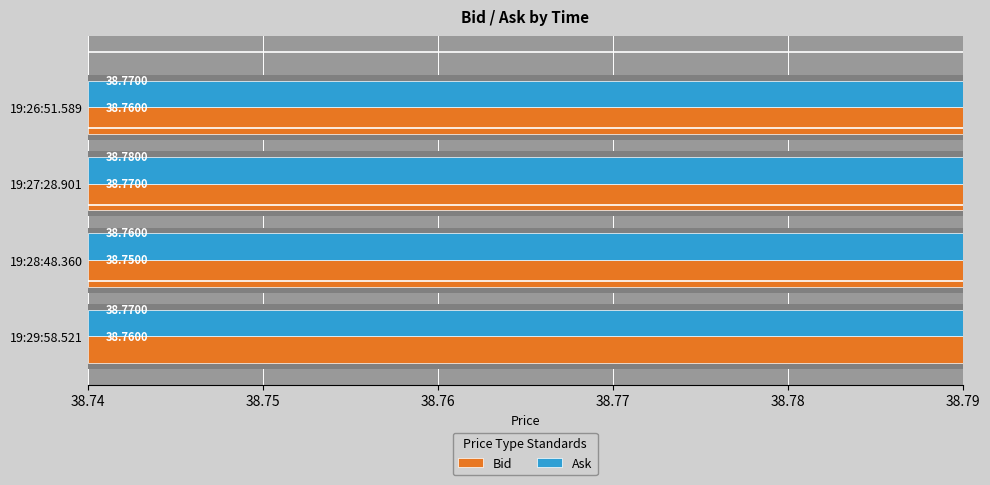

Rank the series at 19:29:58.521 from highest to lowest value.

Ask, Bid